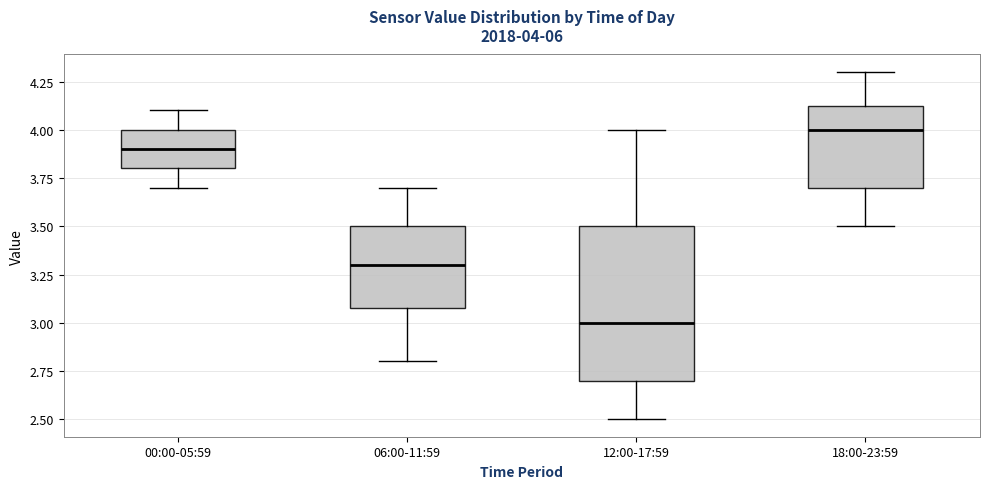

Which box's median line is the lowest?

12:00-17:59